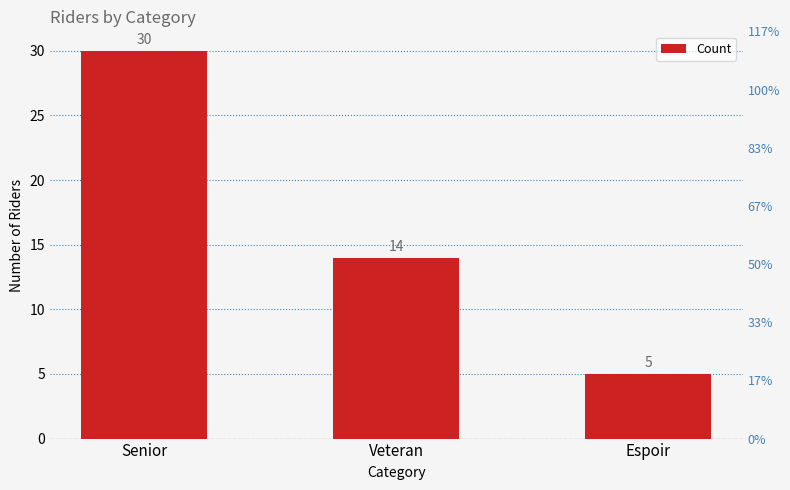

How many categories are shown in the chart?

3